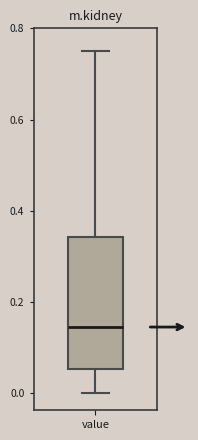

Transcribe this box plot: give where the median line is, the range the box spans, and where the two whiskers end, as read against the y-axis. The values are not printed on the chart, so give them approximately, as read against the axis.

median 0.14, box 0.06 to 0.34, whiskers 0.00 to 0.76